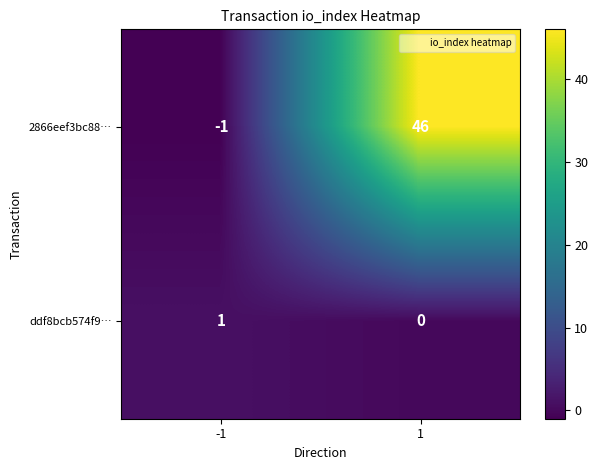

What is the spread (max minus min) of values at 1?

46